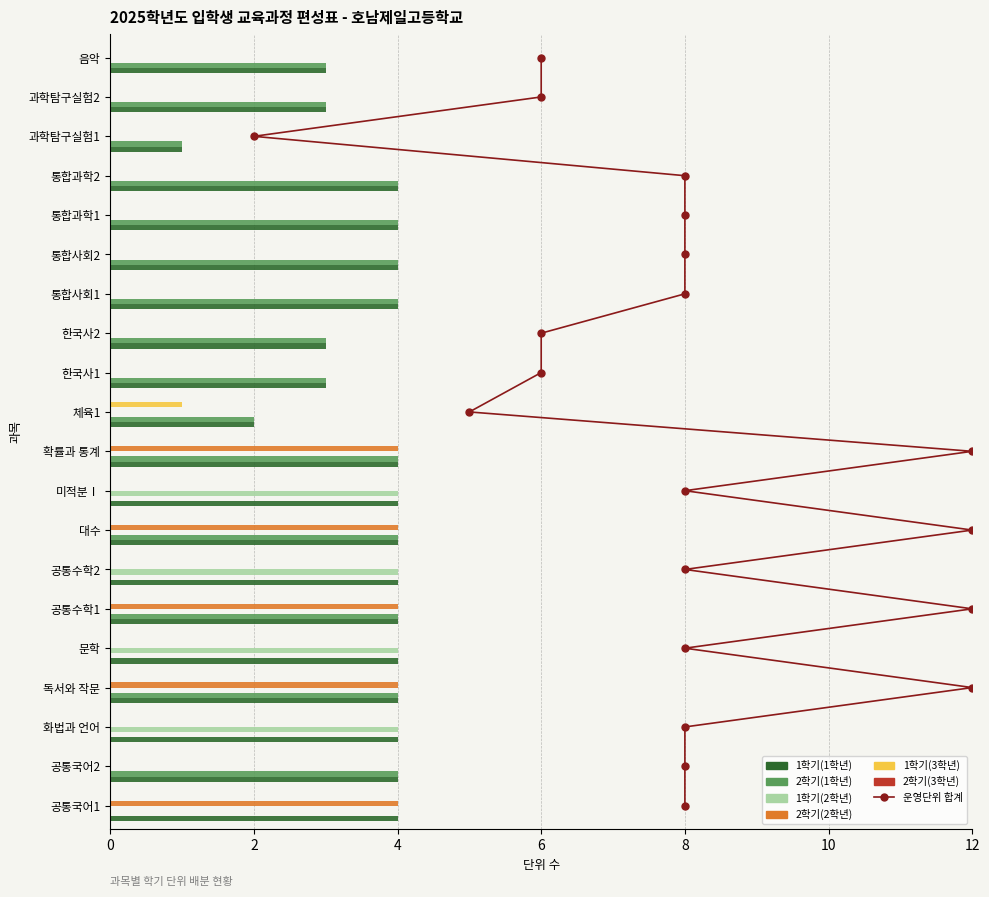

What is the sum of the 1학기(1학년) values at 공통수학1 and 공통국어1?

8